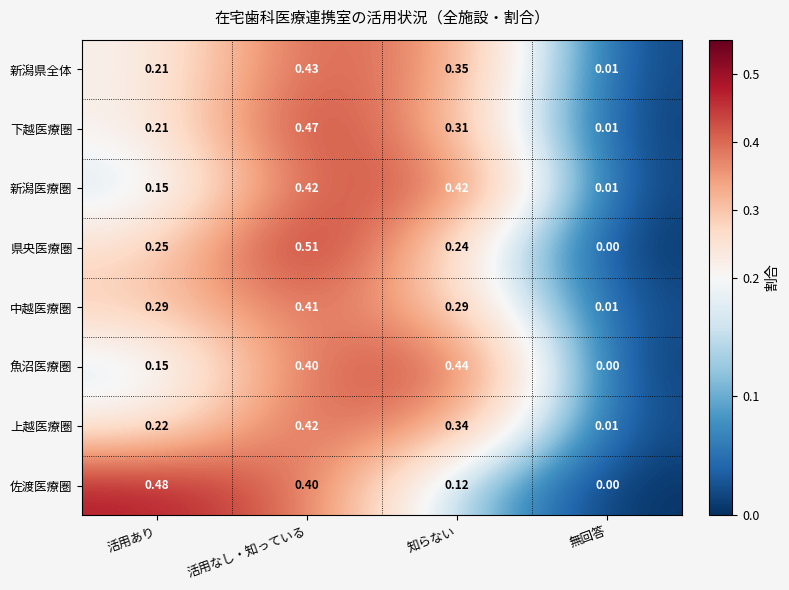

List the labels in order of 下越医療圏 value, largest first.

活用なし・知っている, 知らない, 活用あり, 無回答